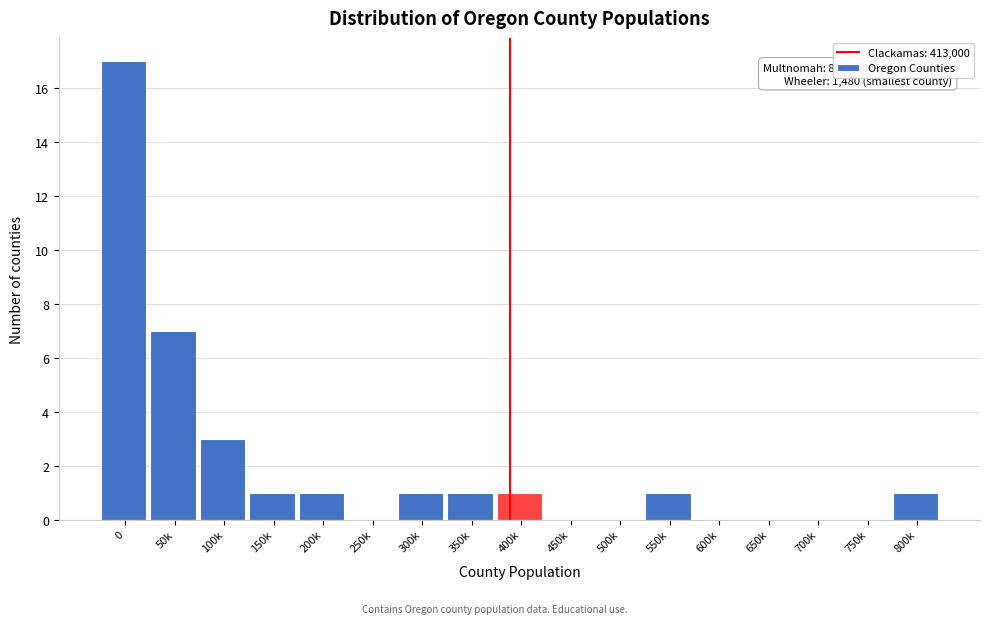

Reading left to right, list all the values displayed in this chart.

0=17	50k=7	100k=3	150k=1	200k=1	250k=0	300k=1	350k=1	400k=1	450k=0	500k=0	550k=1	600k=0	650k=0	700k=0	750k=0	800k=1